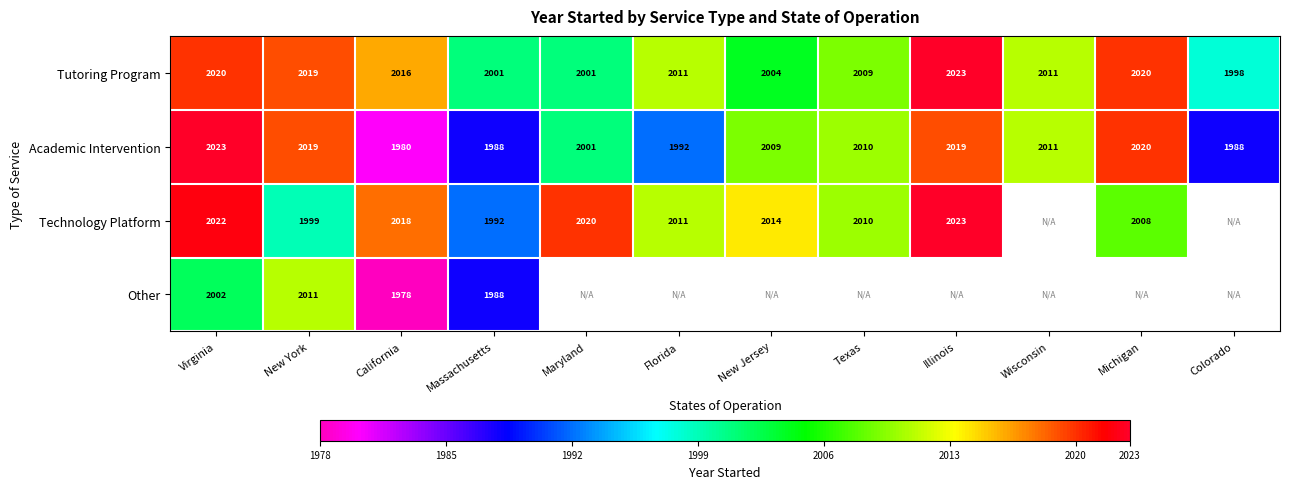

True or false: Tutoring Program has a value of 2004 at New Jersey.

True